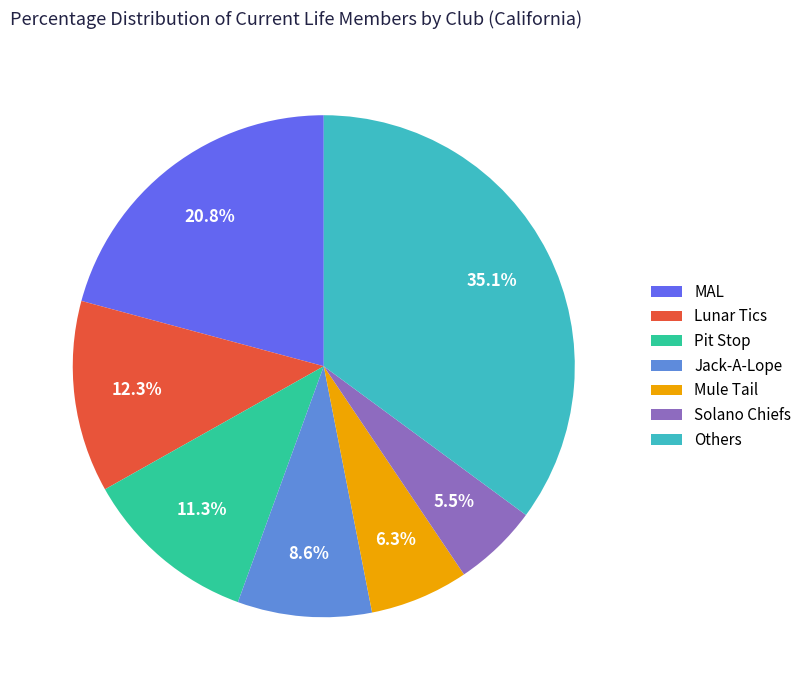

Count the number of slices in the pie.

7